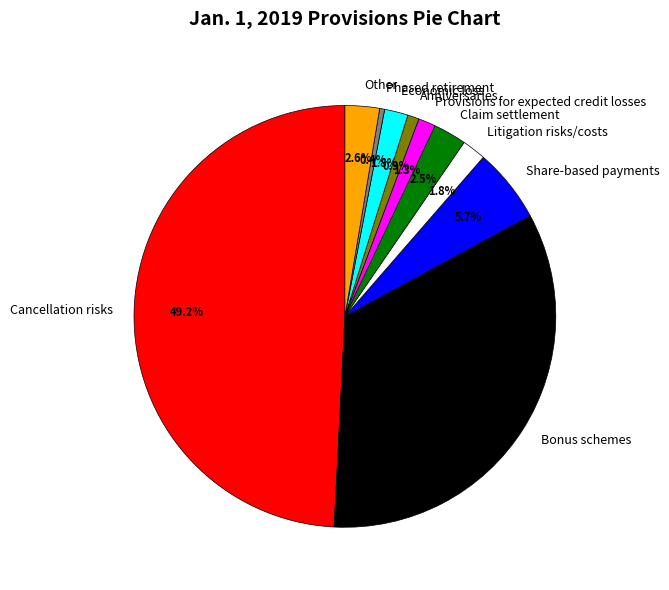

Does Litigation risks/costs represent more than half of the total?

No